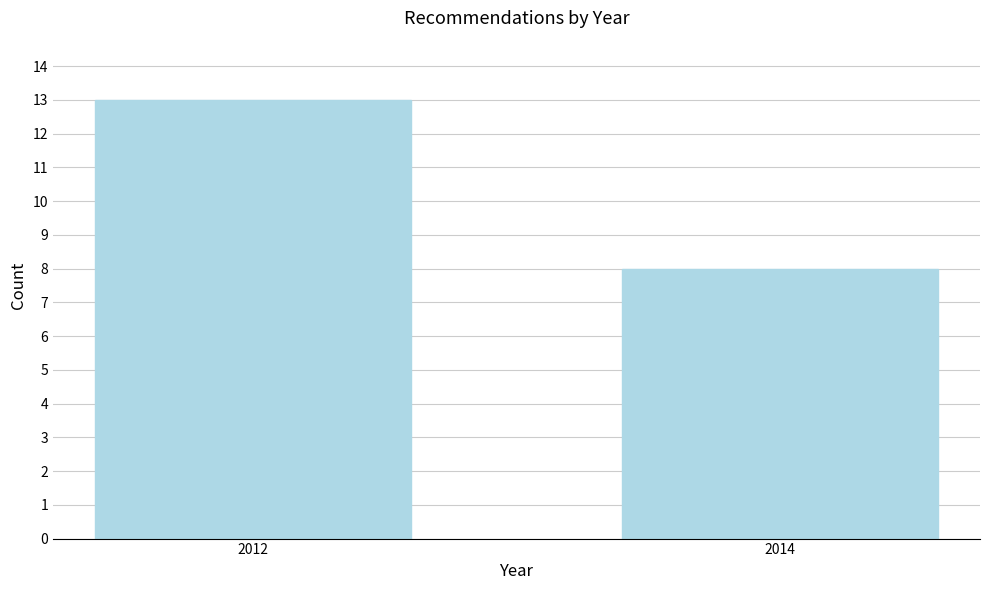

Reading left to right, extract all data points from this chart.

13	8